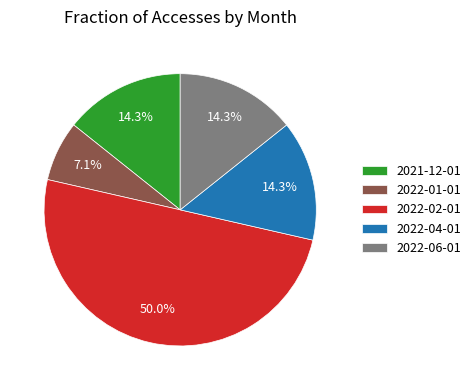

Does 2022-06-01 represent more than half of the total?

No